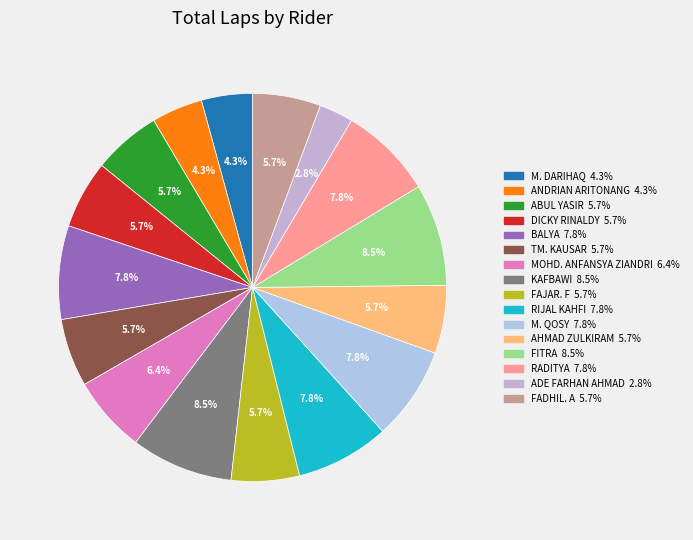

How many segments does this pie chart have?

16